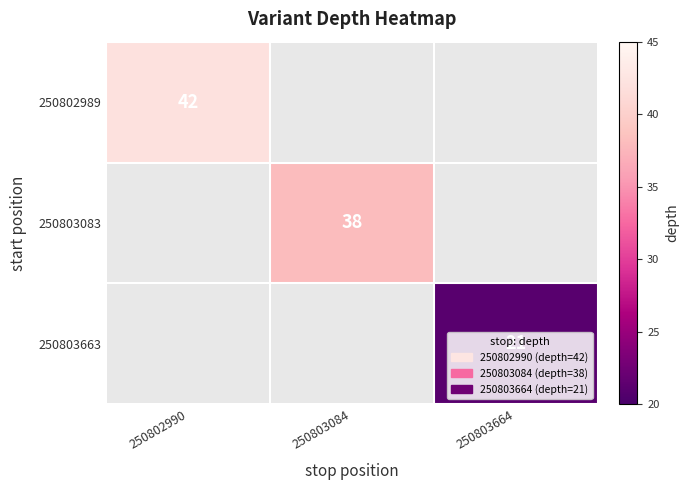

True or false: 250802989 has a value of 42 at 250802990.

True